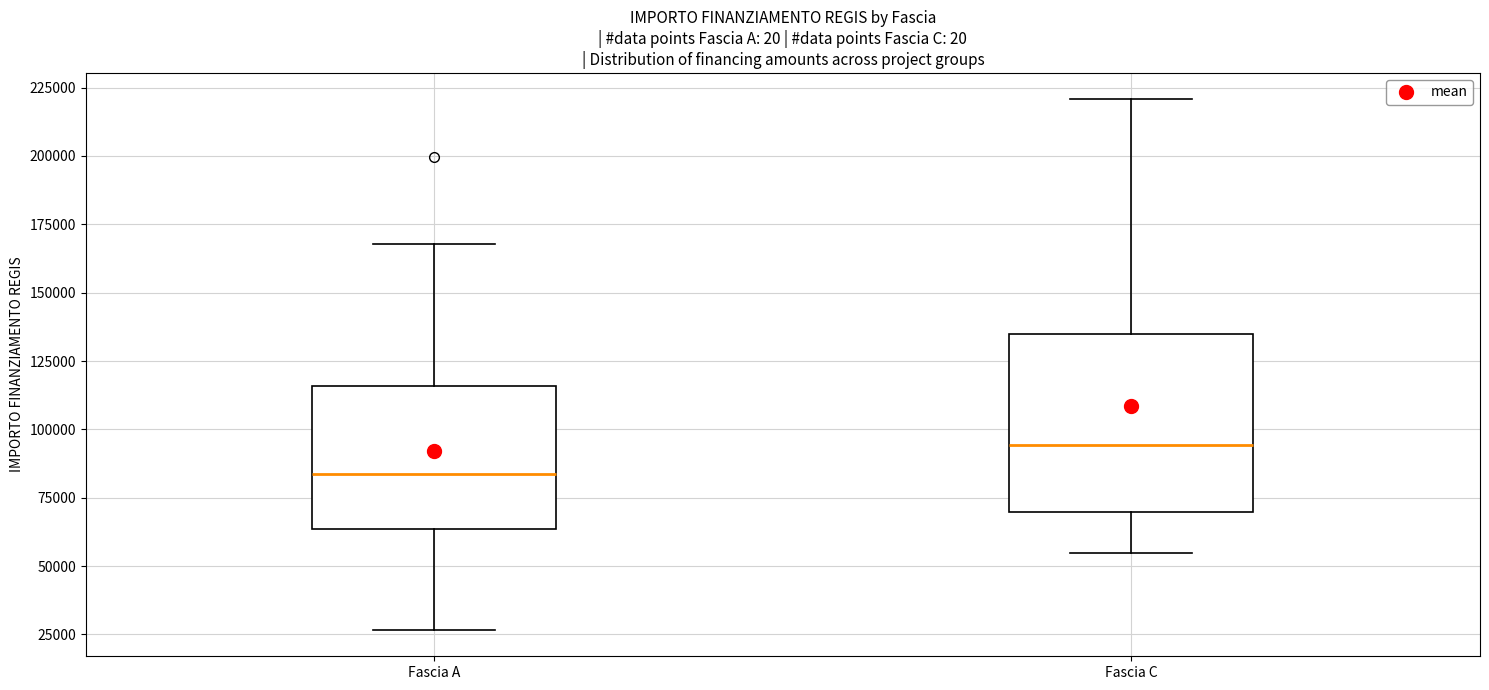

Reading left to right, read every box against the y-axis: the position of its median line, the range the box covers, and the ends of its whiskers. The values are not printed on the chart, so give them approximately, as read against the axis.

Fascia A: median 85000, box 65000 to 115000, whiskers 25000 to 170000
Fascia C: median 95000, box 70000 to 135000, whiskers 55000 to 220000